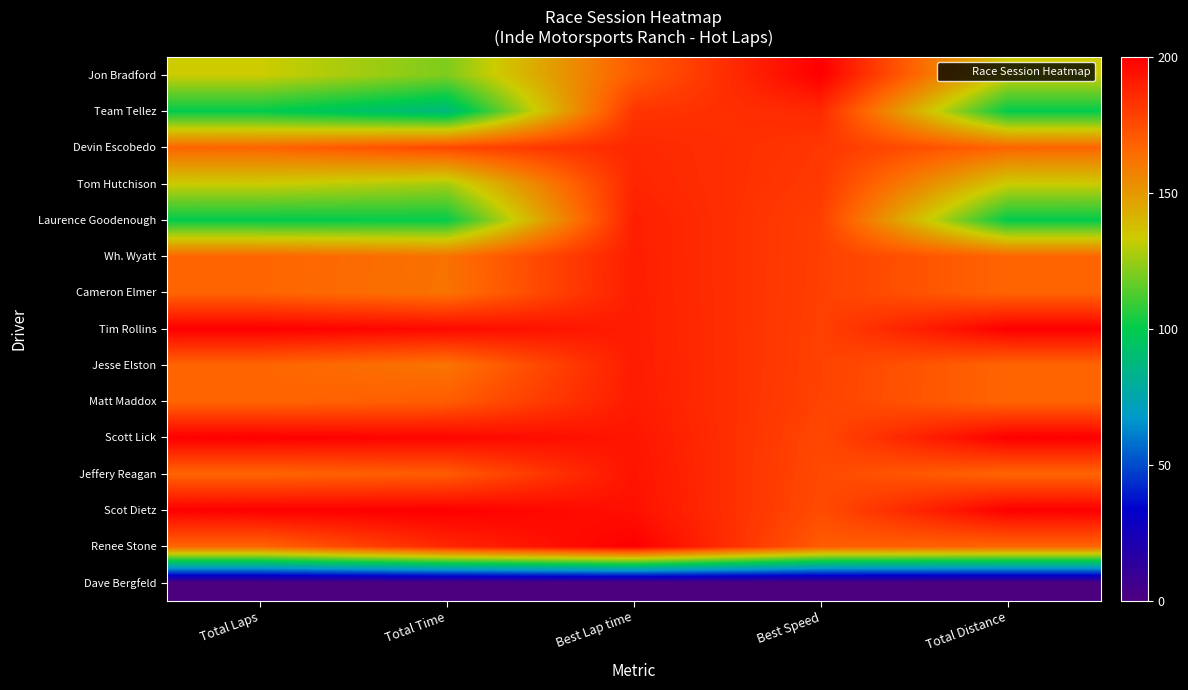

List the series in order of their peak value, highest first.

Jon Bradford, Tim Rollins, Scott Lick, Scot Dietz, Renee Stone, Jeffery Reagan, Matt Maddox, Jesse Elston, Cameron Elmer, Wh. Wyatt, Laurence Goodenough, Tom Hutchison, Devin Escobedo, Team Tellez, Dave Bergfeld